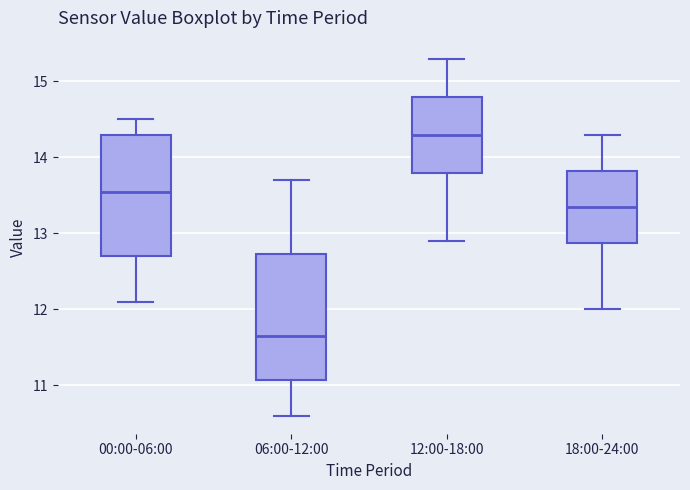

Which box's median line is the lowest?

06:00-12:00